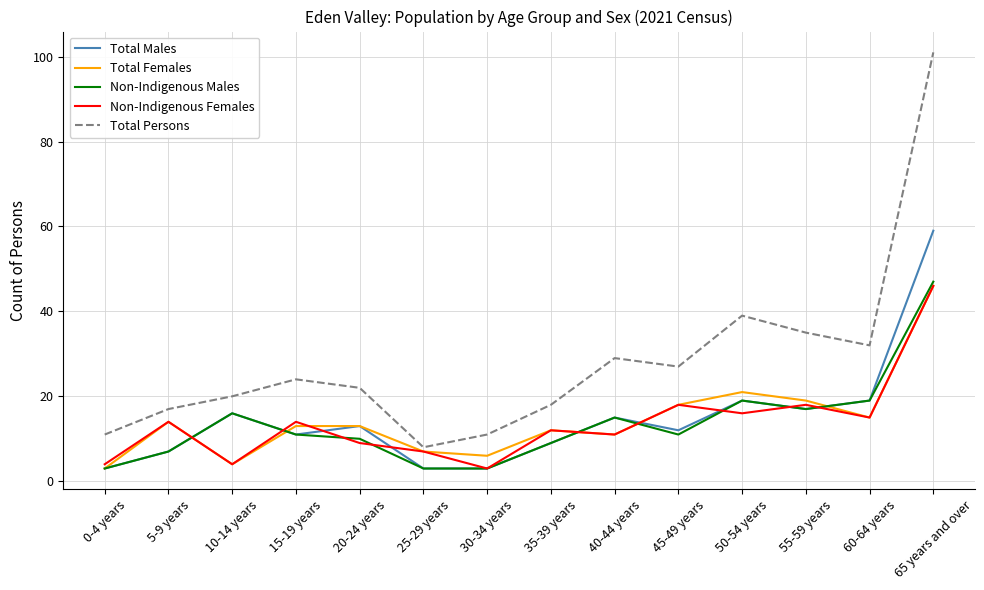

At which label does Non-Indigenous Males reach its peak?

65 years and over